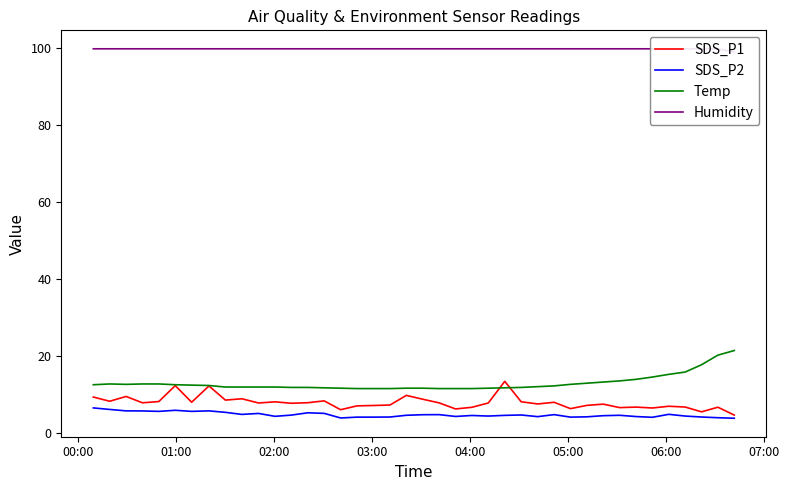

True or false: SDS_P2 and Temp cross at least once.

False